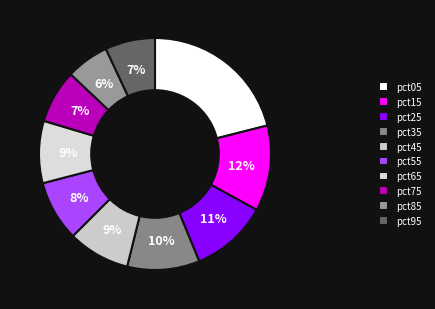

Which category has the smallest portion of the pie?

pct85